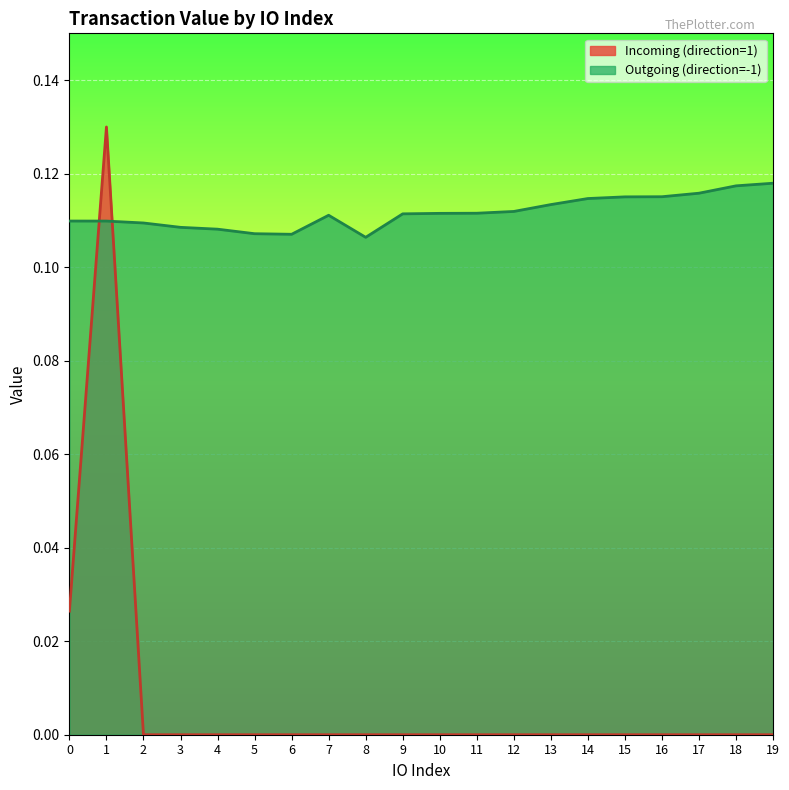

Is it true that the value at 0 is 0.2?

False